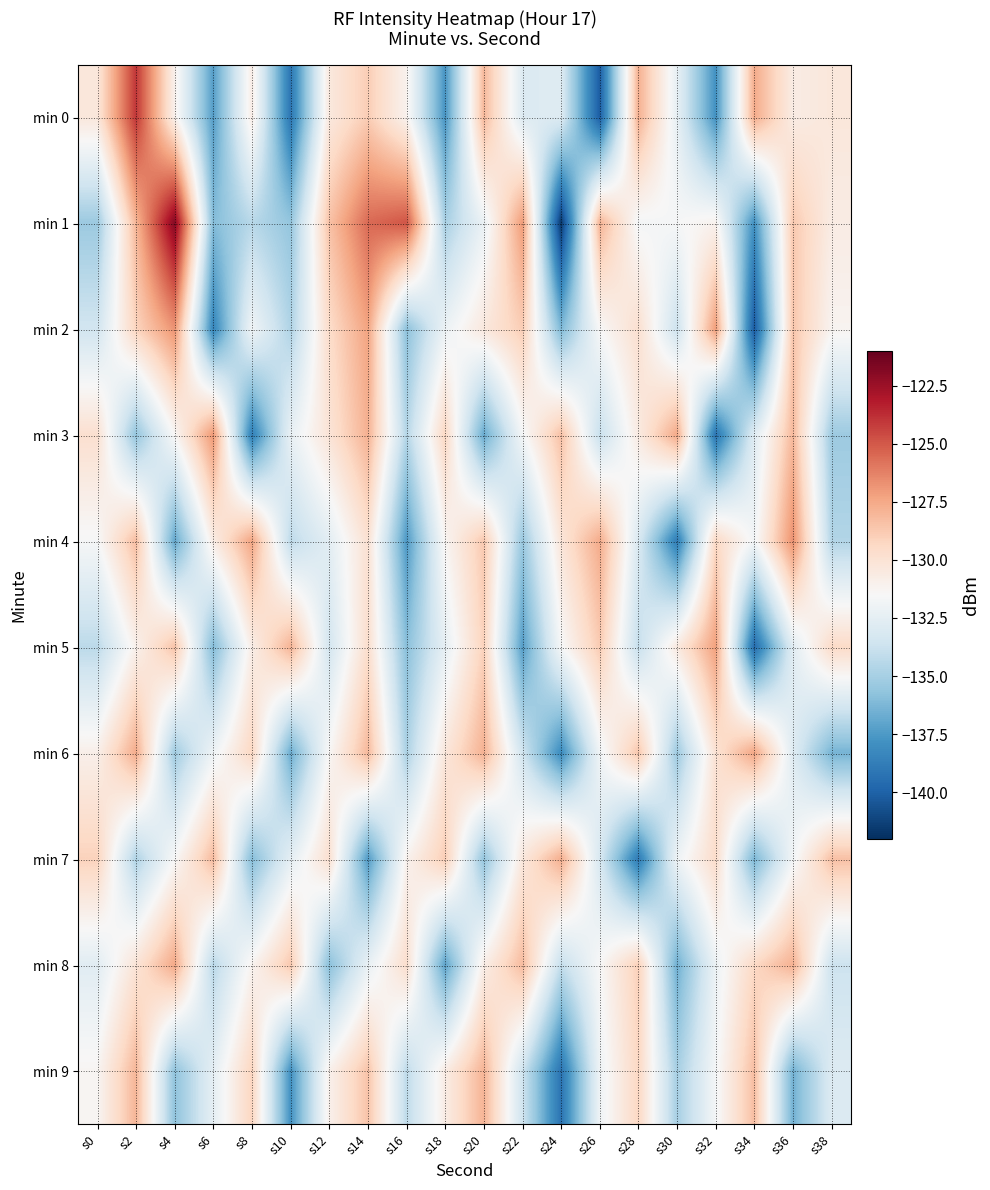

Which series has the widest spread of values?

min 1